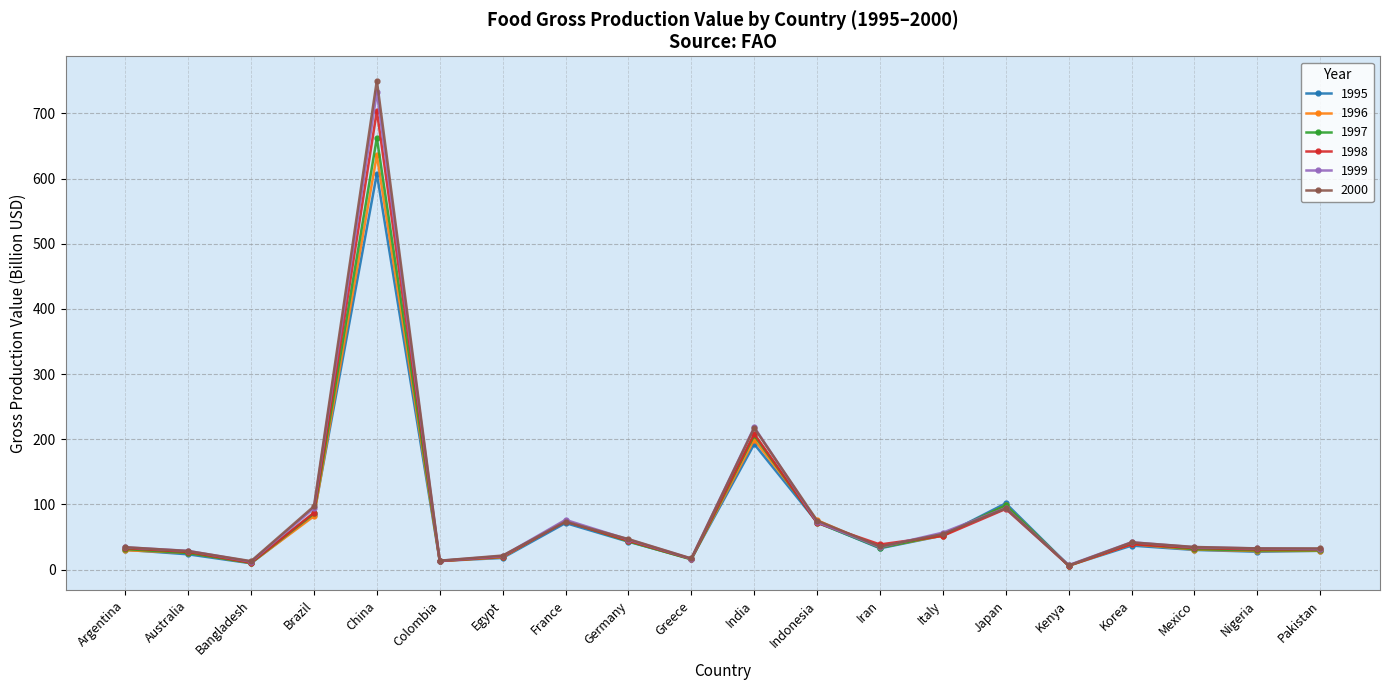

Which category has the highest value across all series?

China